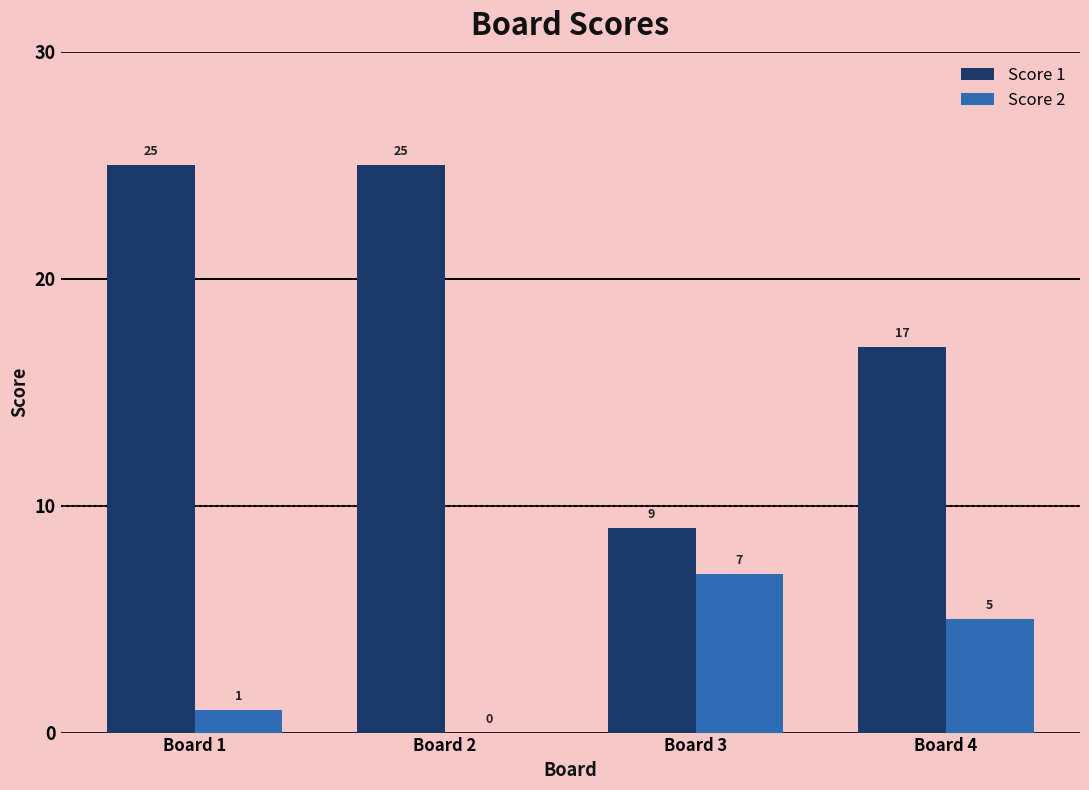

What is the highest value of the Score 1 series?

25